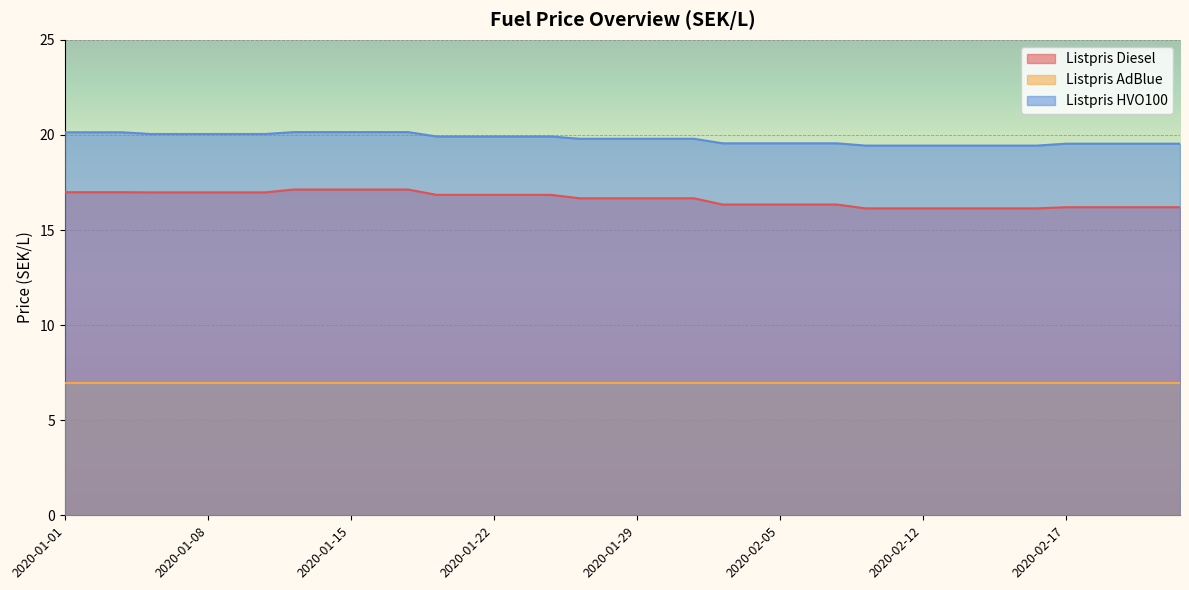

What is the total value across all series at 2020-02-05?

42.9